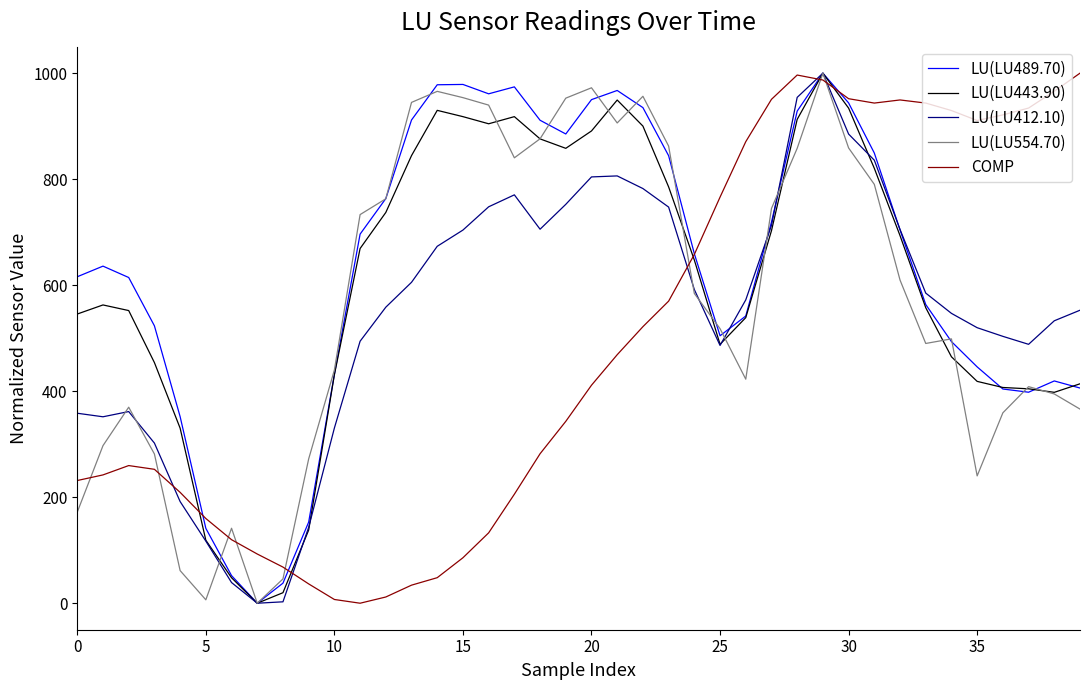

What is the highest value of the LU(LU443.90) series?

1000.0